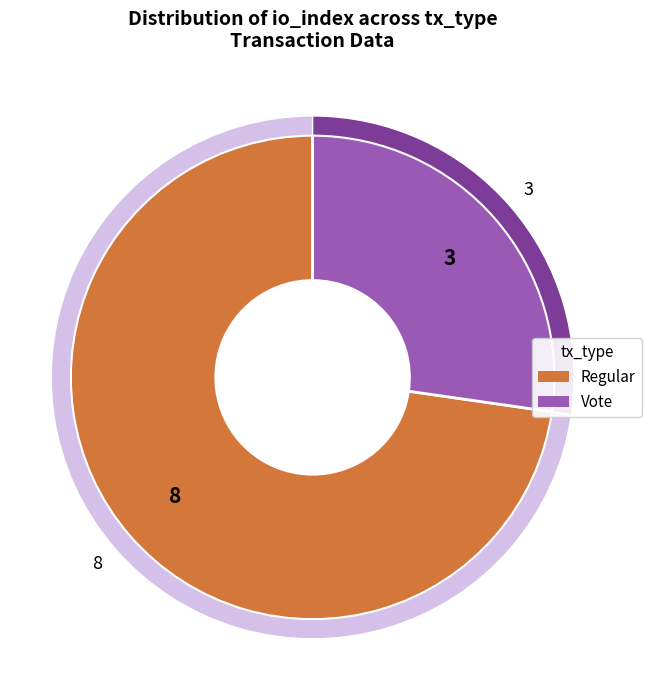

What is the largest slice in the pie chart?

tx_type: Regular (io_index=8)